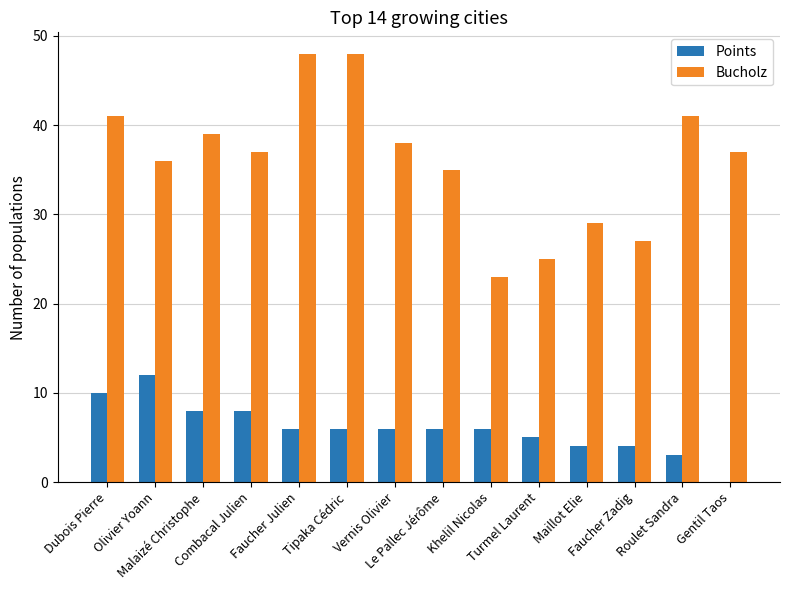

What is the approximate value of Points at Le Pallec Jérôme?

6